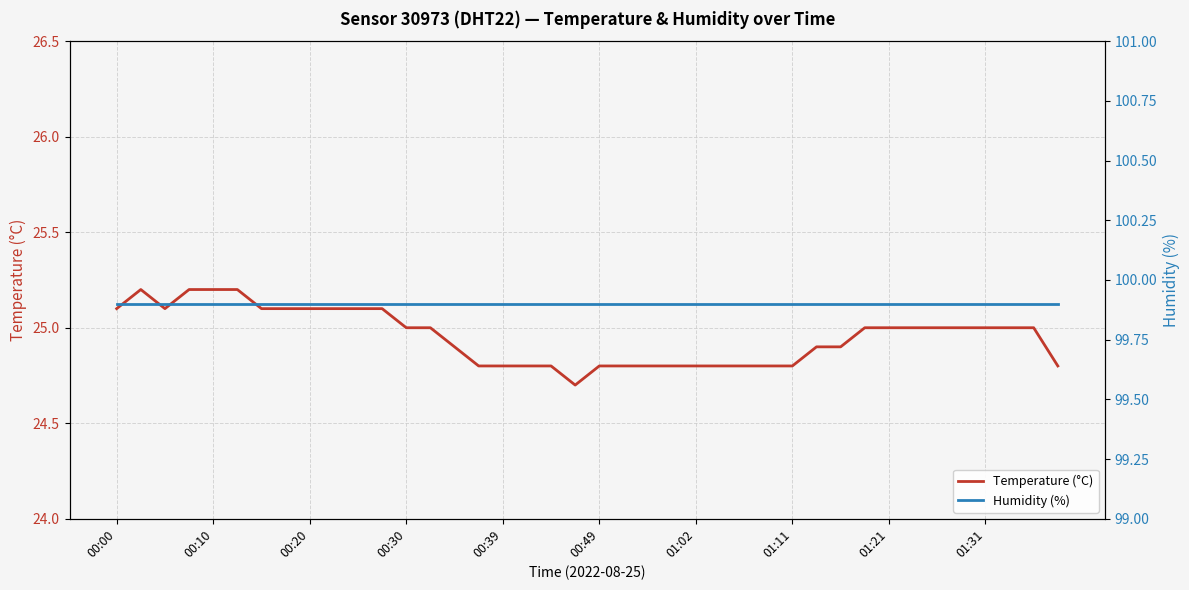

Rank the series at 15 from lowest to highest value.

Temperature (°C), Humidity (%)